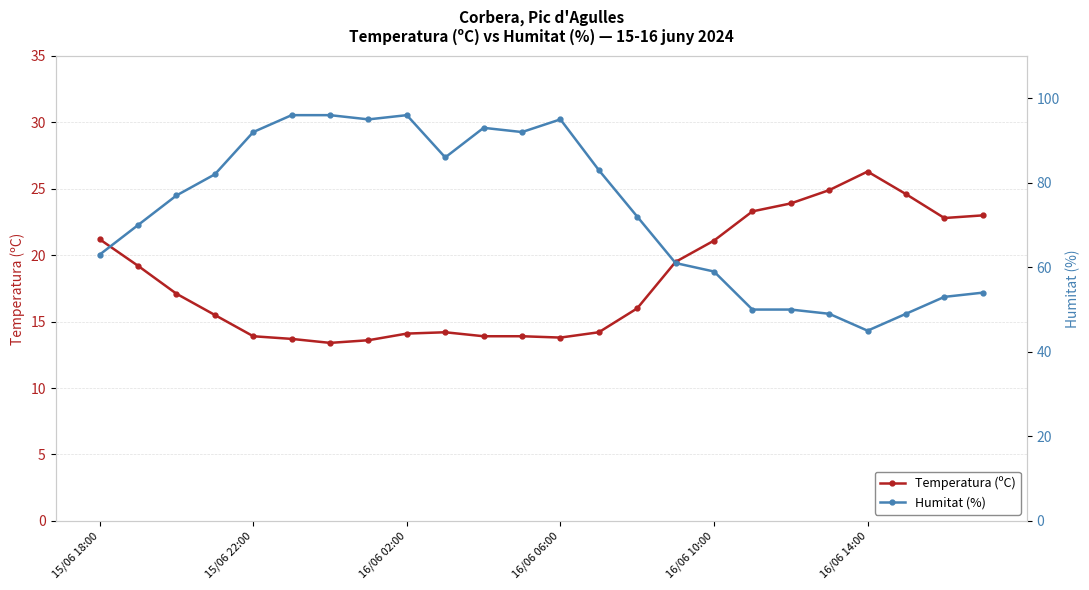

Is it true that Humitat (%) equals 63.0 at 15/06 18:00?

True